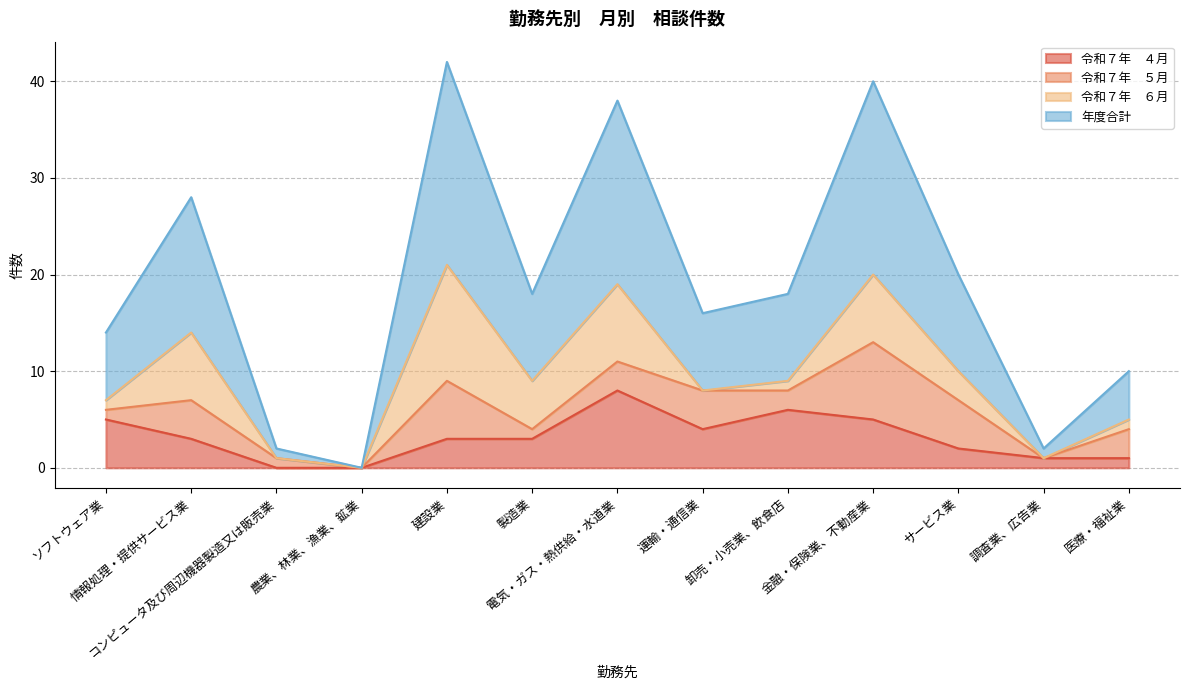

Does the chart have visible grid lines?

Yes